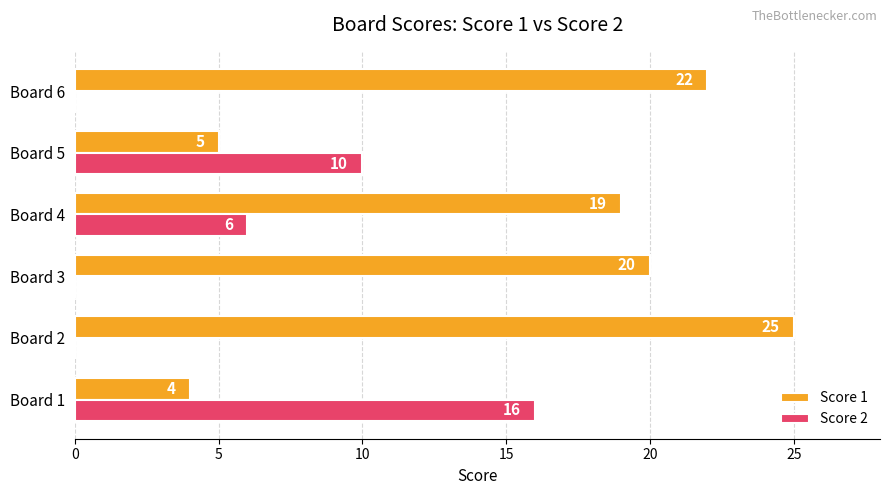

Is it true that Score 2 equals 5 at Board 5?

False